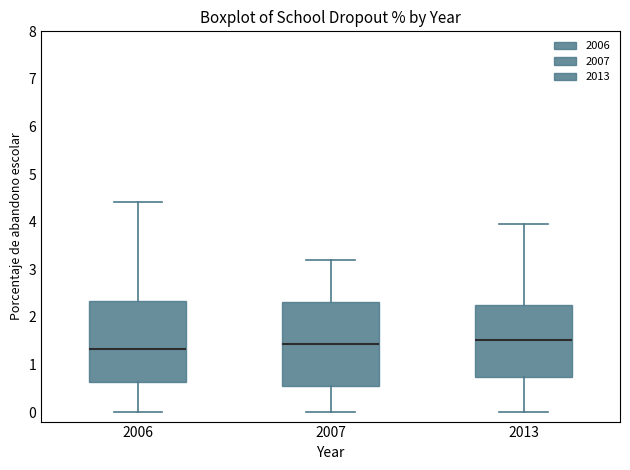

Reading left to right, transcribe this box plot: for each box, give where its median line is, the range the box spans, and where its two whiskers end, as read against the y-axis. The values are not printed on the chart, so give them approximately, as read against the axis.

2006: median 1.3, box 0.6 to 2.3, whiskers 0.0 to 4.4
2007: median 1.4, box 0.6 to 2.3, whiskers 0.0 to 3.2
2013: median 1.5, box 0.7 to 2.3, whiskers 0.0 to 4.0